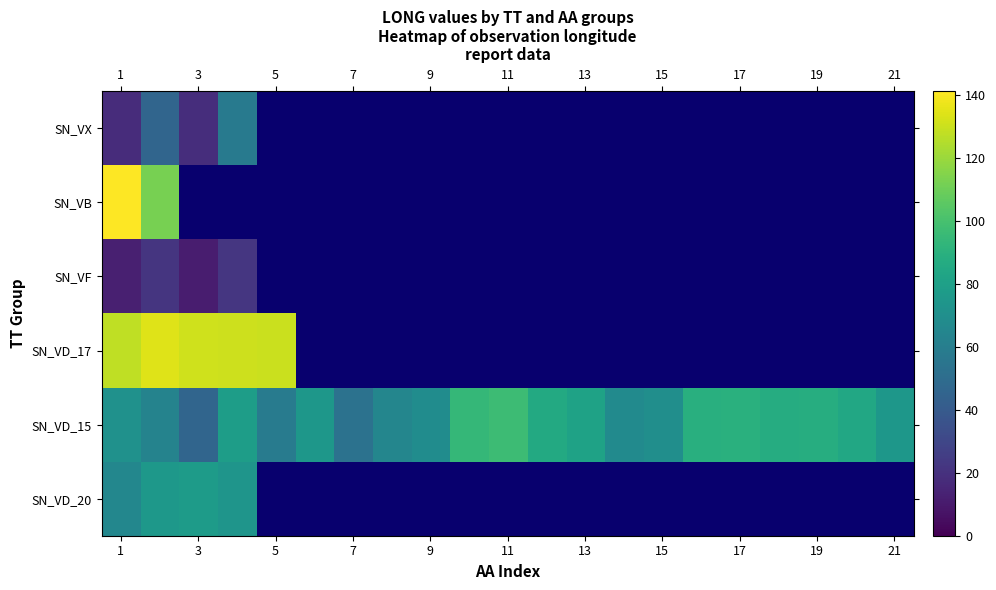

What is the difference between the highest and lowest values at 5?

119.8